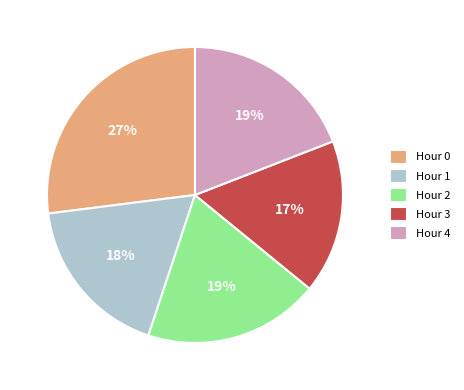

To the nearest percent, what is the difference between the Hour 2 and Hour 3 slice percentages?

2%